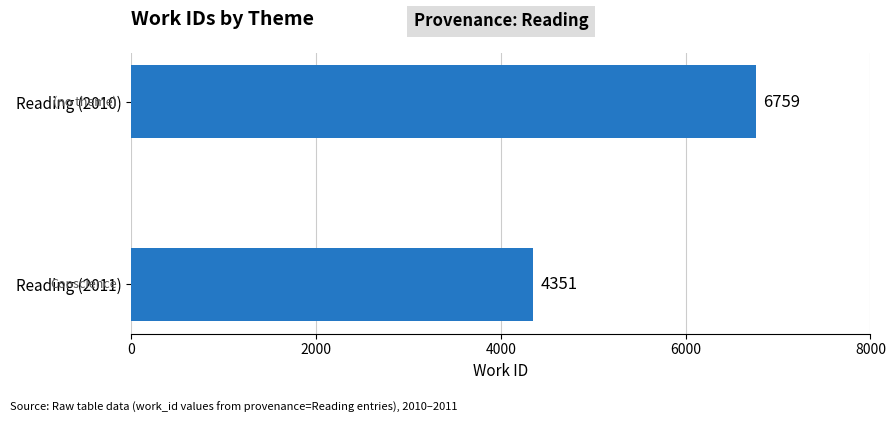

What is the average value?

5555